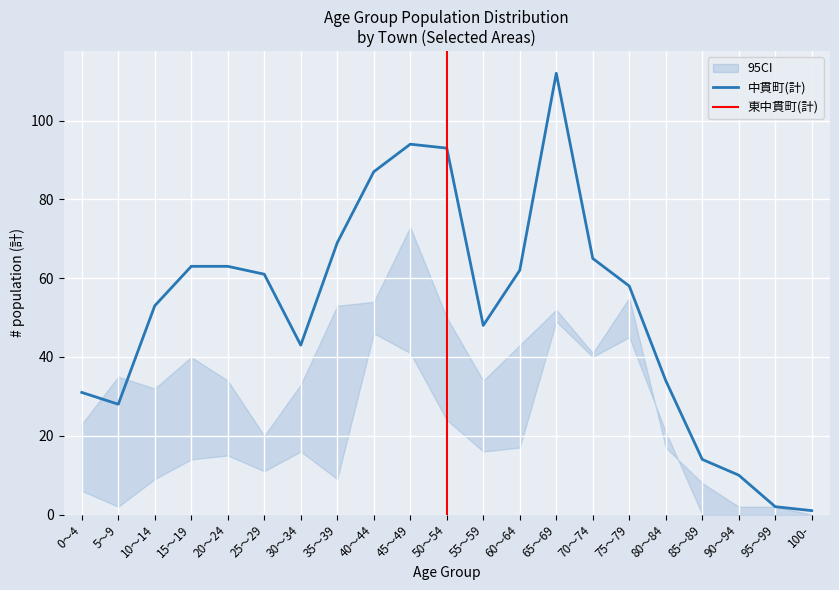

Which series changed the most between 65～69 and 75～79?

中貫町(計)